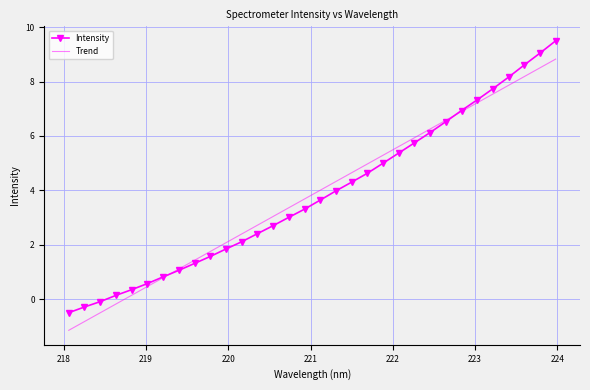

What is the minimum value shown in the chart?

-1.1